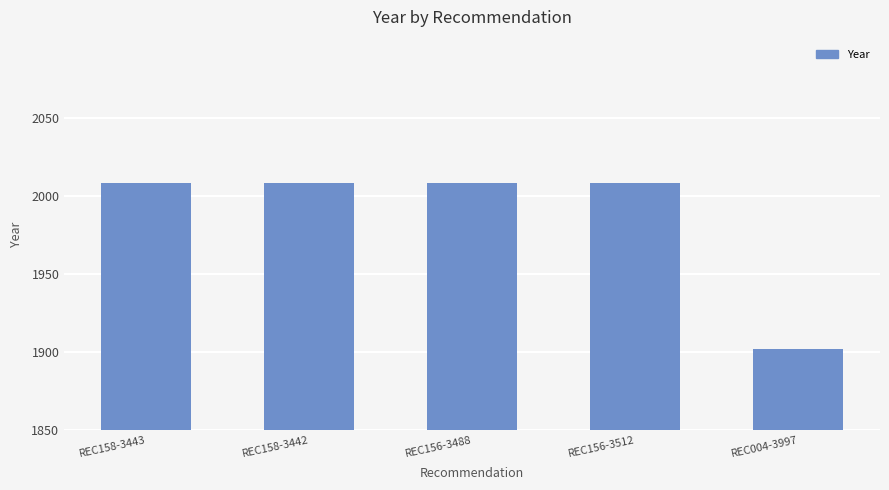

What is the ratio of the value at REC158-3443 to the value at REC156-3488?

1.0